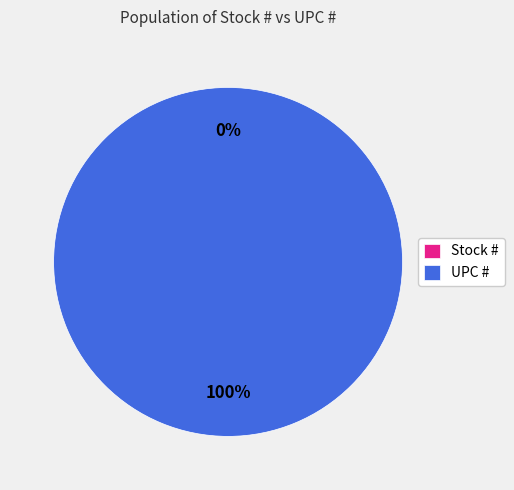

Is UPC # the majority of the pie?

Yes